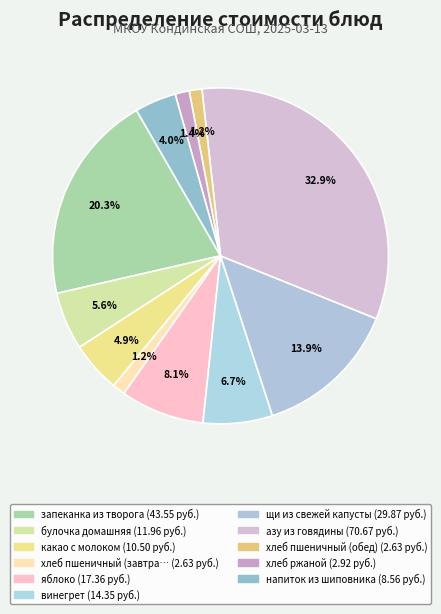

Count the number of slices in the pie.

11